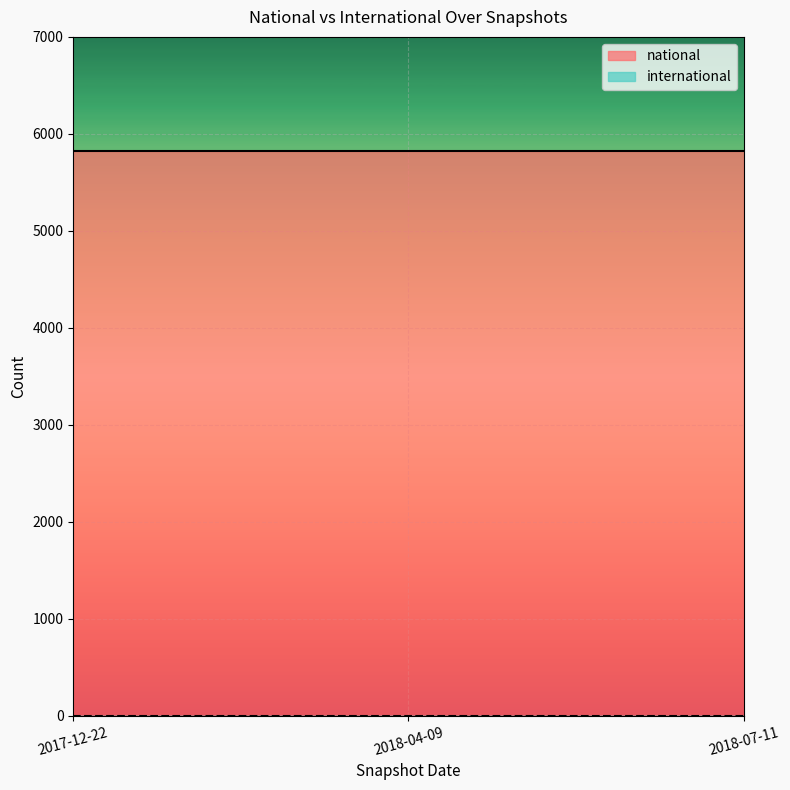

How many lines are shown in the chart?

2